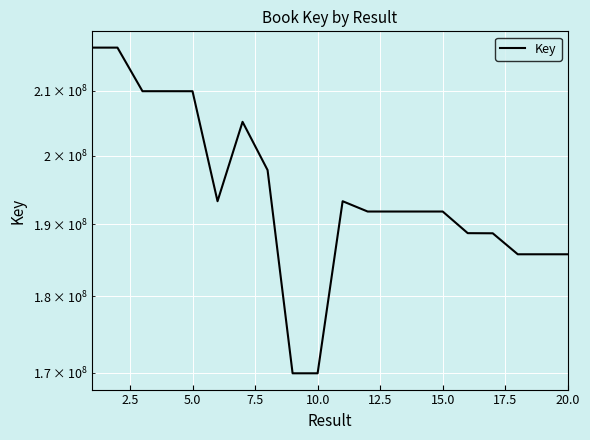

True or false: the data shows 169898808 at 10.0.

True